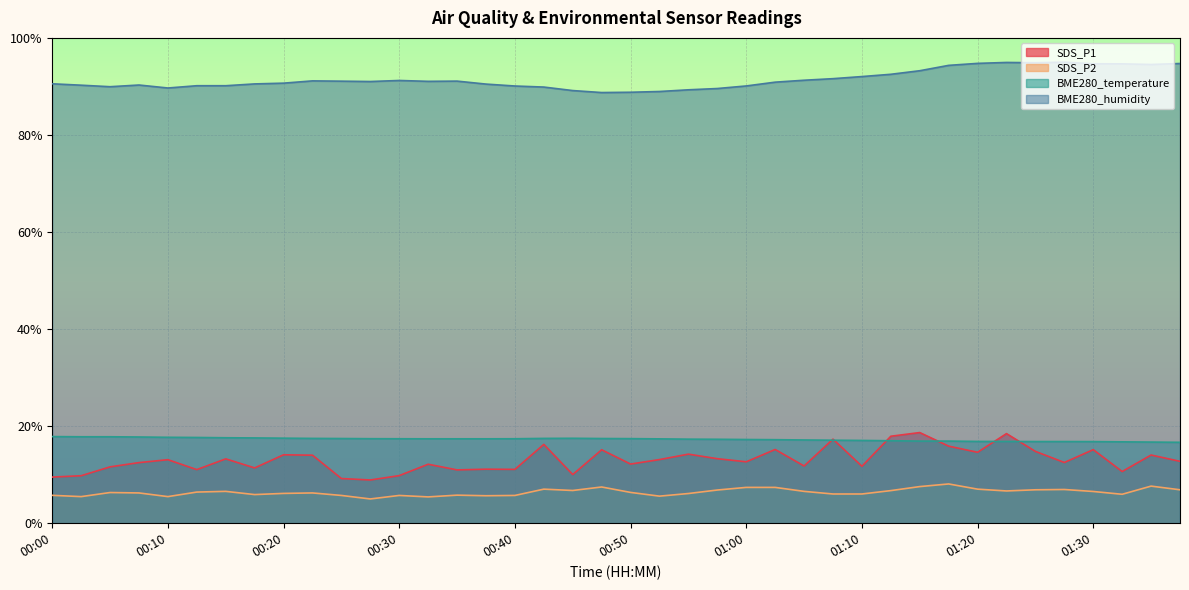

At which label is SDS_P1 closest to 13?

00:10